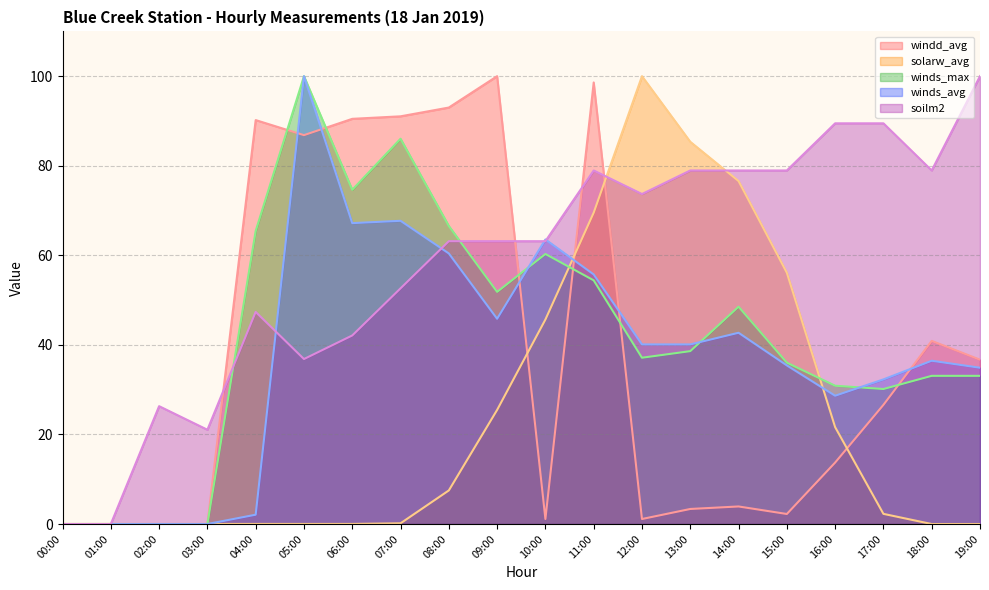

Which series has the widest spread of values?

windd_avg